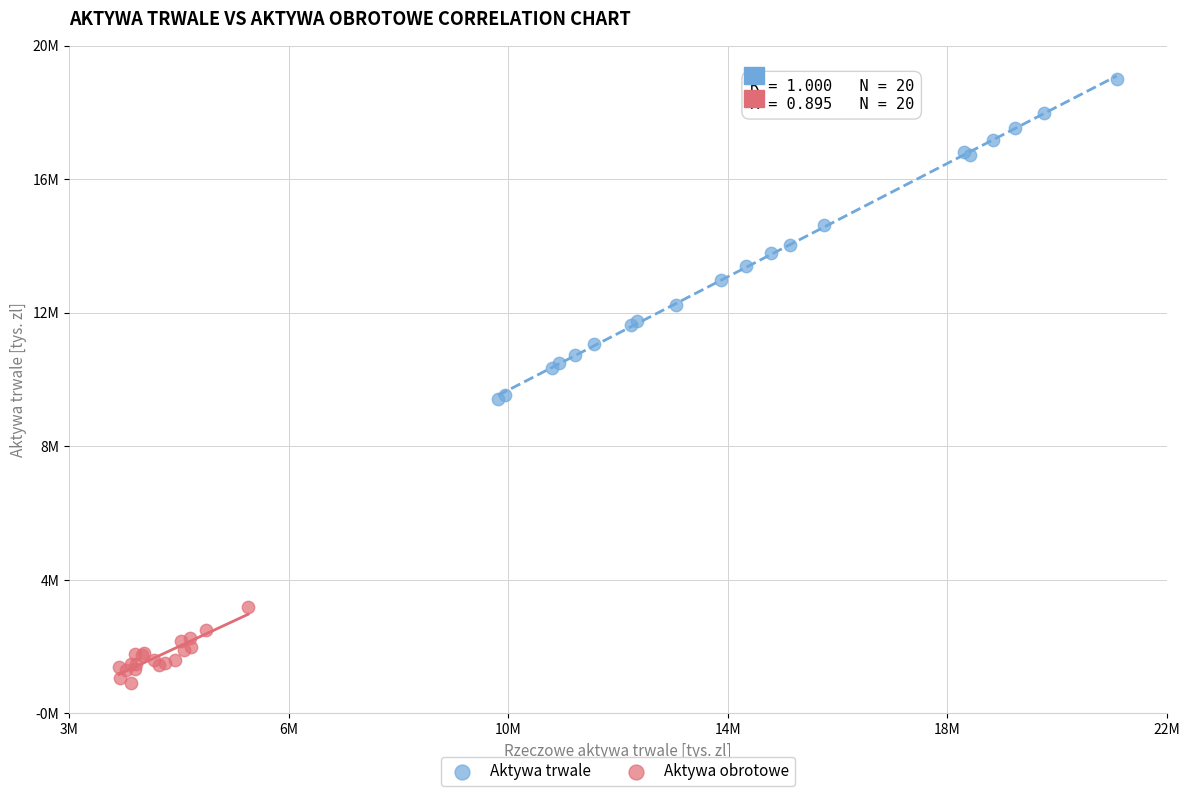

What are all the series names shown in the legend?

Aktywa trwale, Aktywa obrotowe